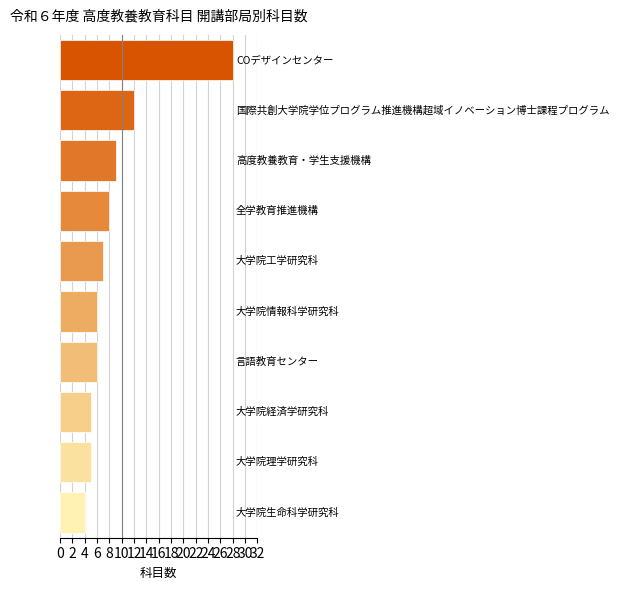

What is the difference between the maximum and minimum values?

24